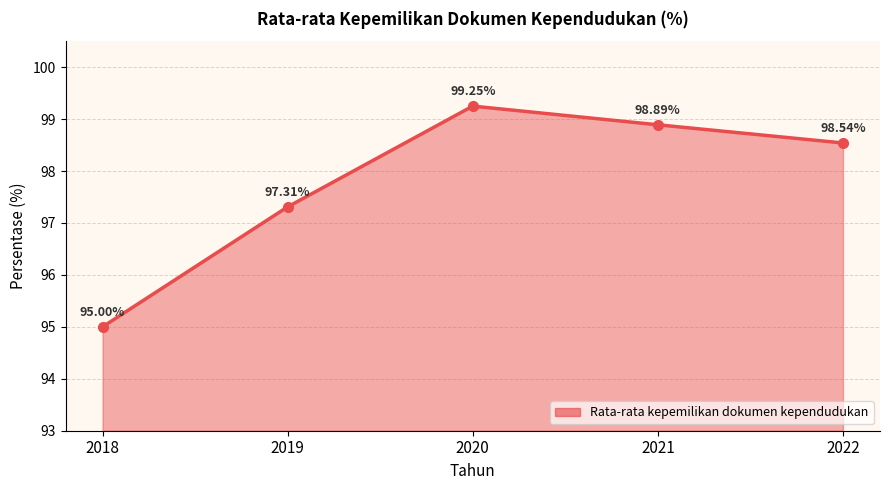

What is the sum of the values at 2022 and 2019?

195.9